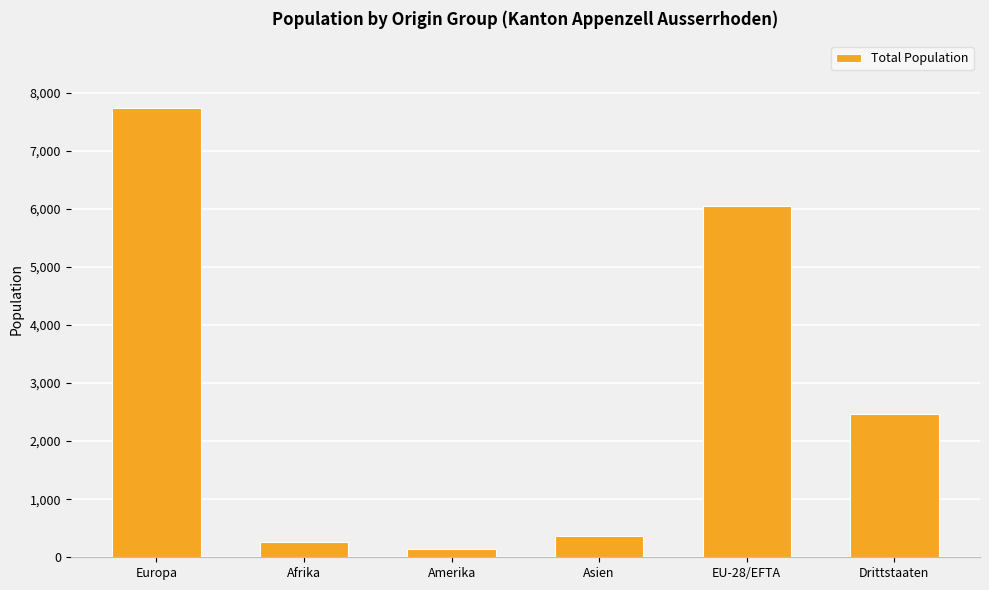

What is the label of the 5th bar from the left?

EU-28/EFTA